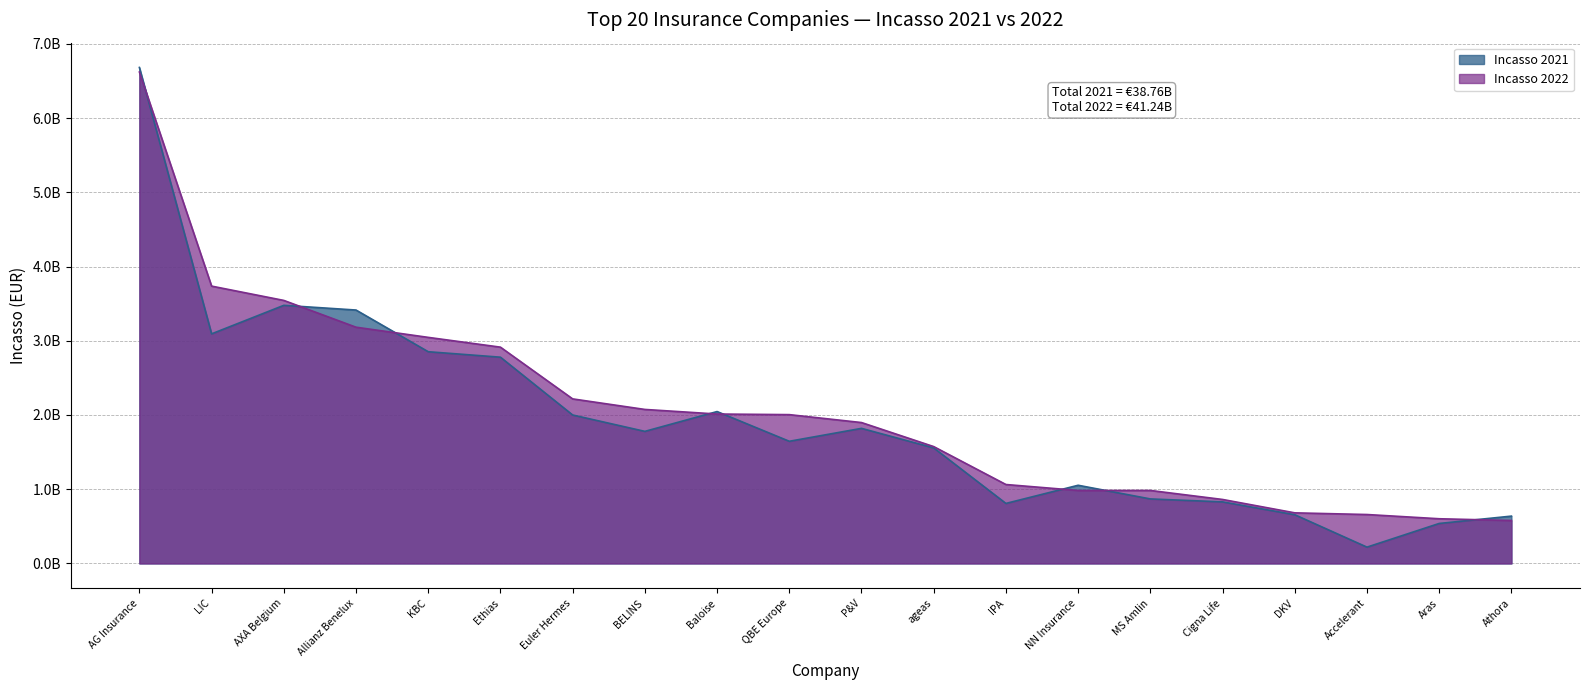

Which series changed the most between AG Insurance and Aras?

Incasso 2021